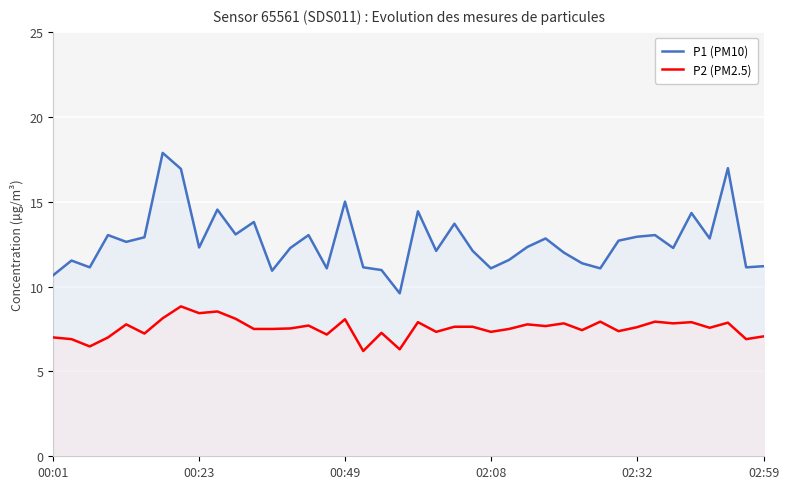

Which series has the largest total across all categories?

P1 (PM10)